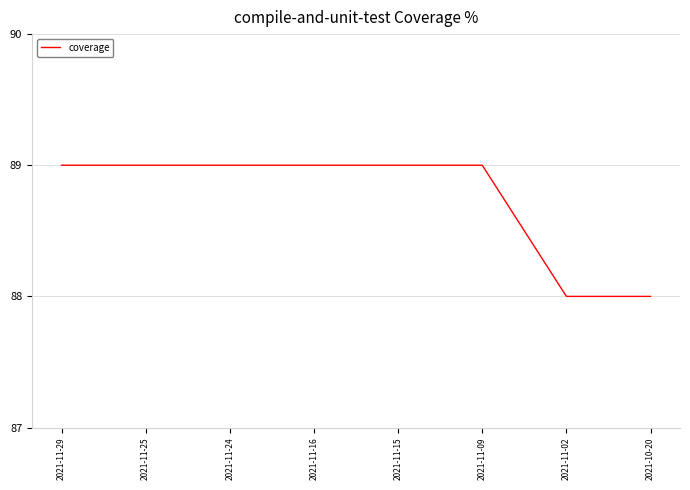

What position from the right is 2021-11-24?

6